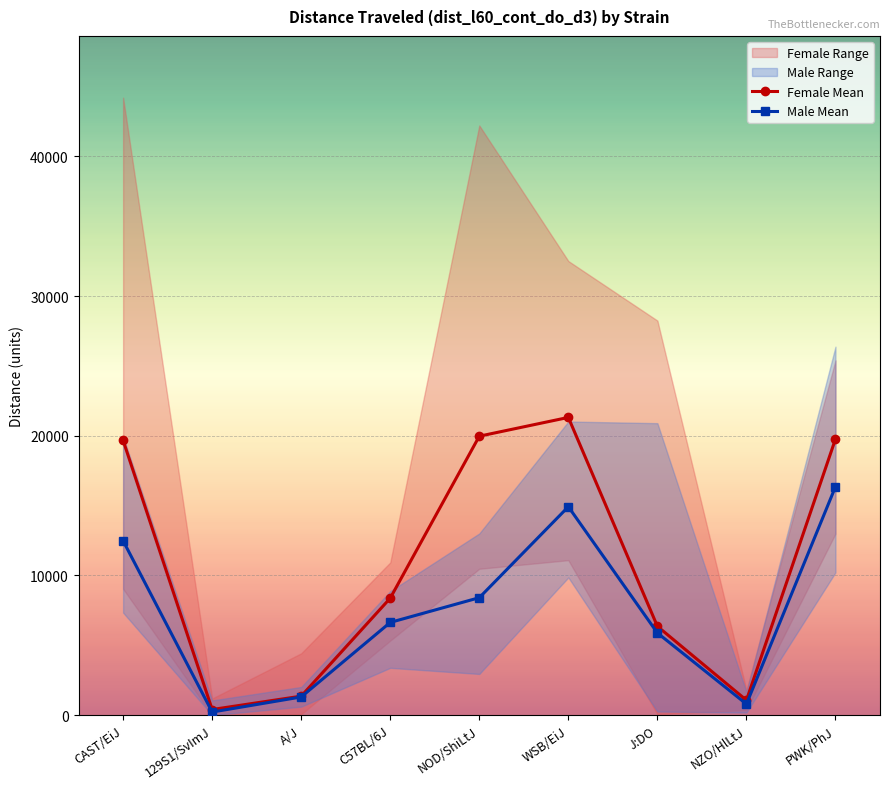

Is the value of Female Mean at PWK/PhJ greater than the value of Male Mean at C57BL/6J?

Yes